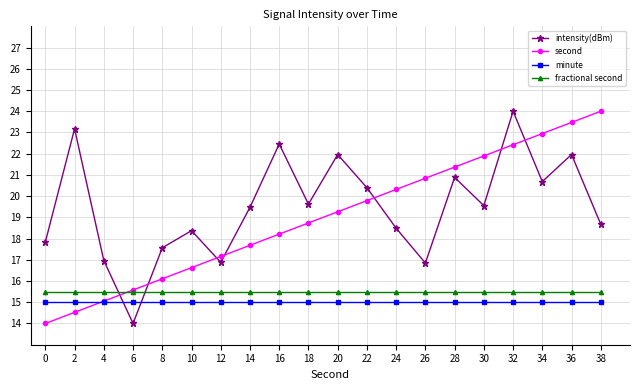

Where is the first local maximum for intensity(dBm)?

2